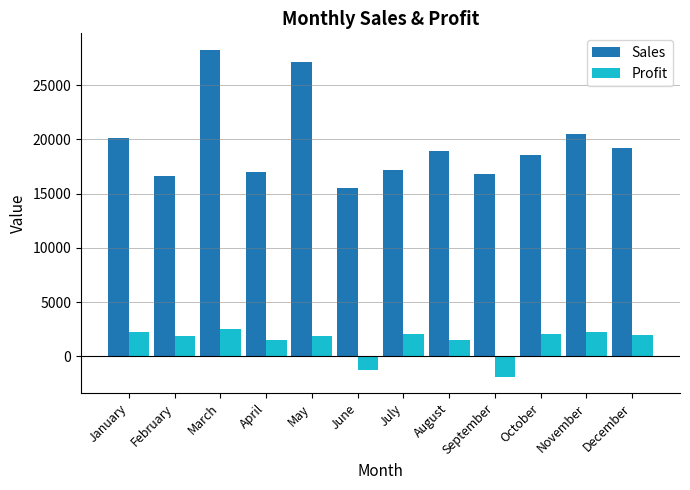

The Sales series shows 25701 at April. True or false?

False